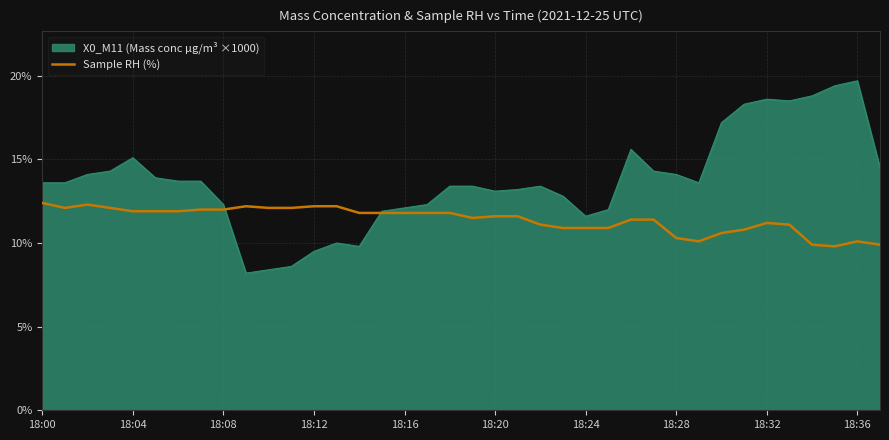

Which series has the largest total across all categories?

X0_M11 (Mass conc μg/m³ ×1000)